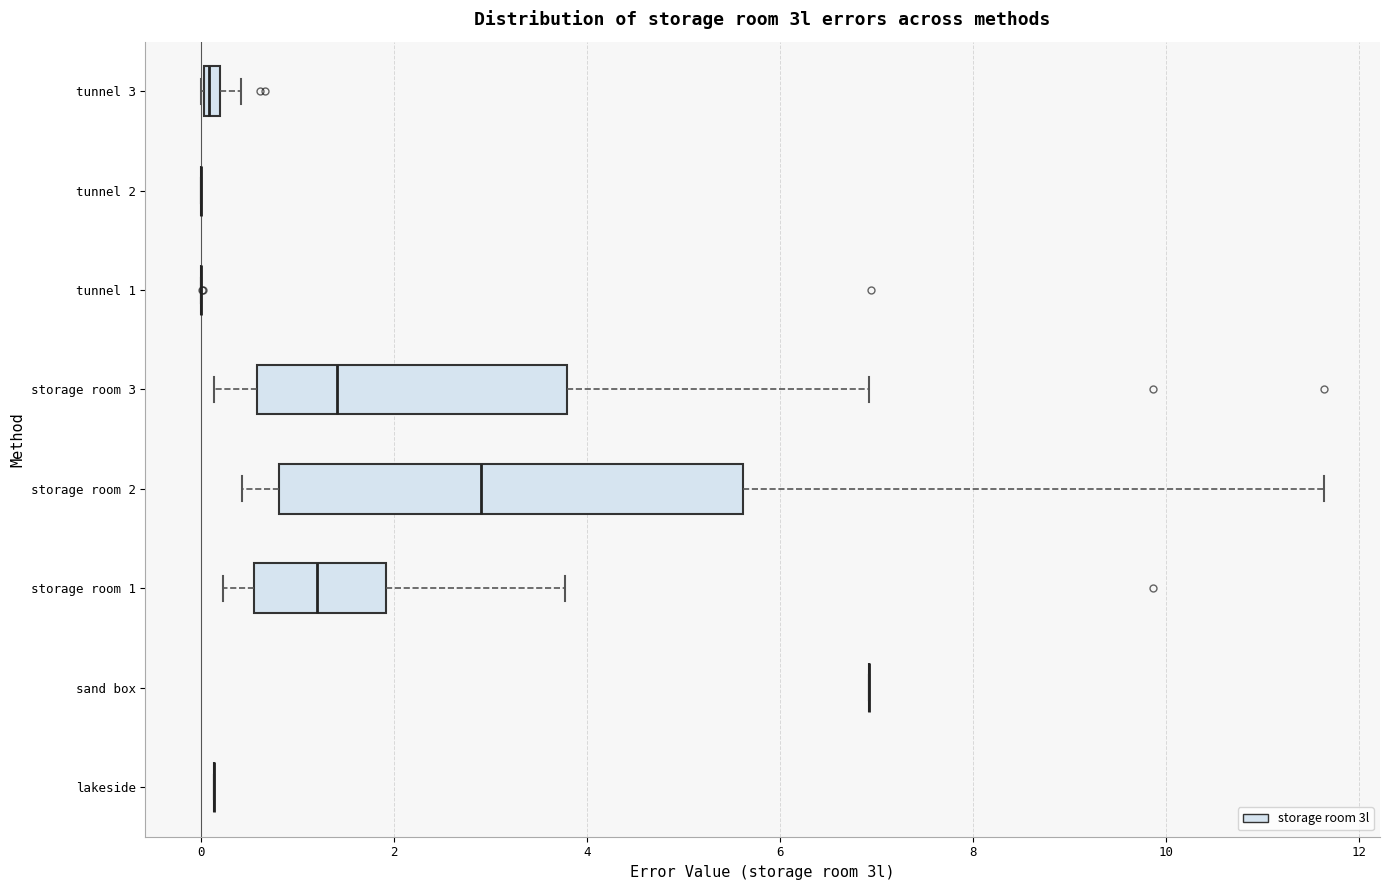

Comparing the boxes themselves (not the whiskers), which one is the widest?

storage room 2